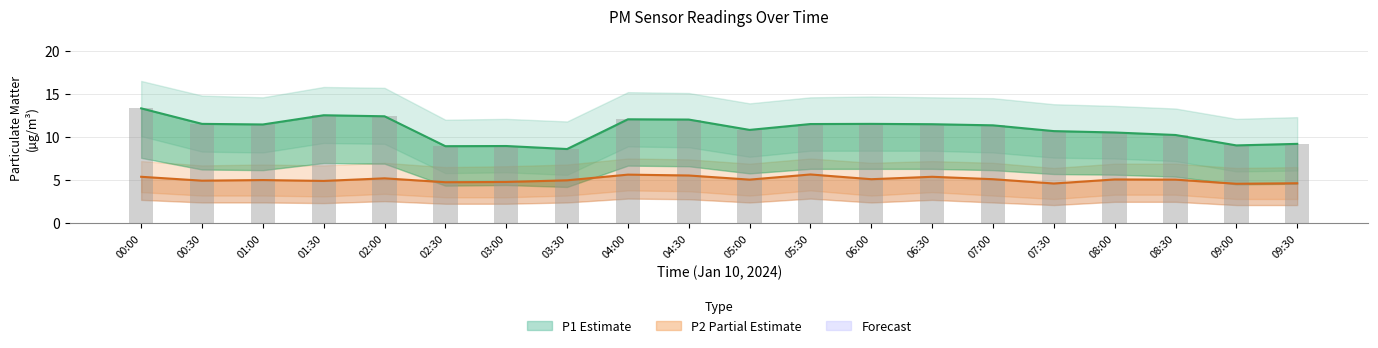

Rank the series by their maximum value, from highest to lowest.

P1 line, P1 bars, P2 line